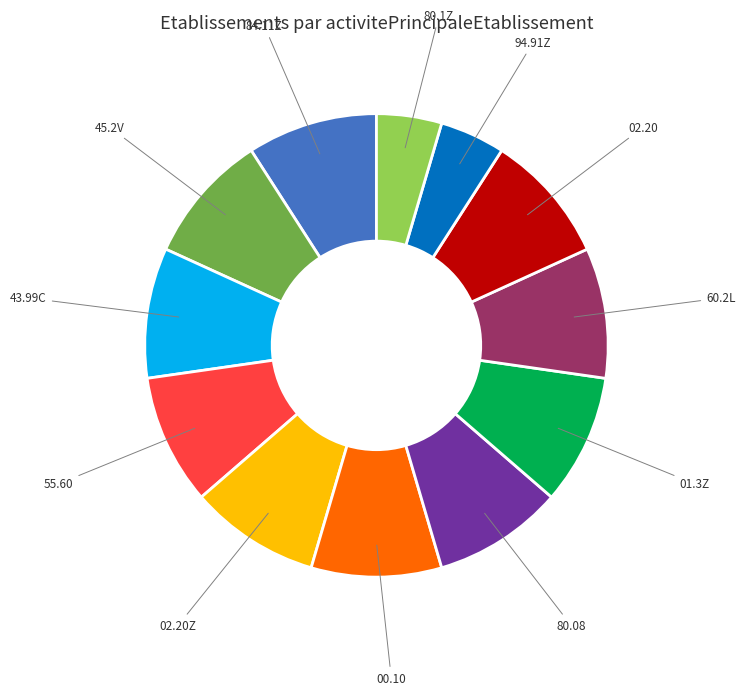

Between 80.1Z and 60.2L, which is larger?

60.2L